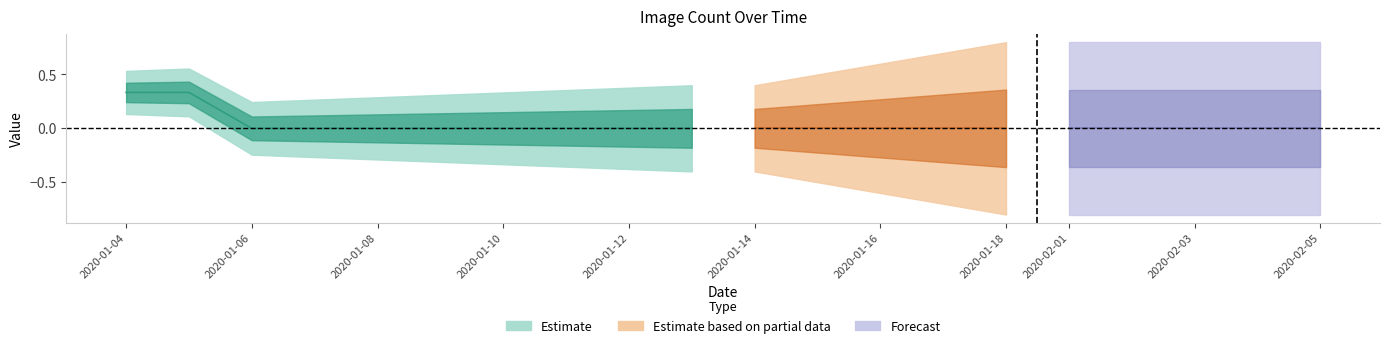

What is the label of the 20th point from the right?

2020-01-04